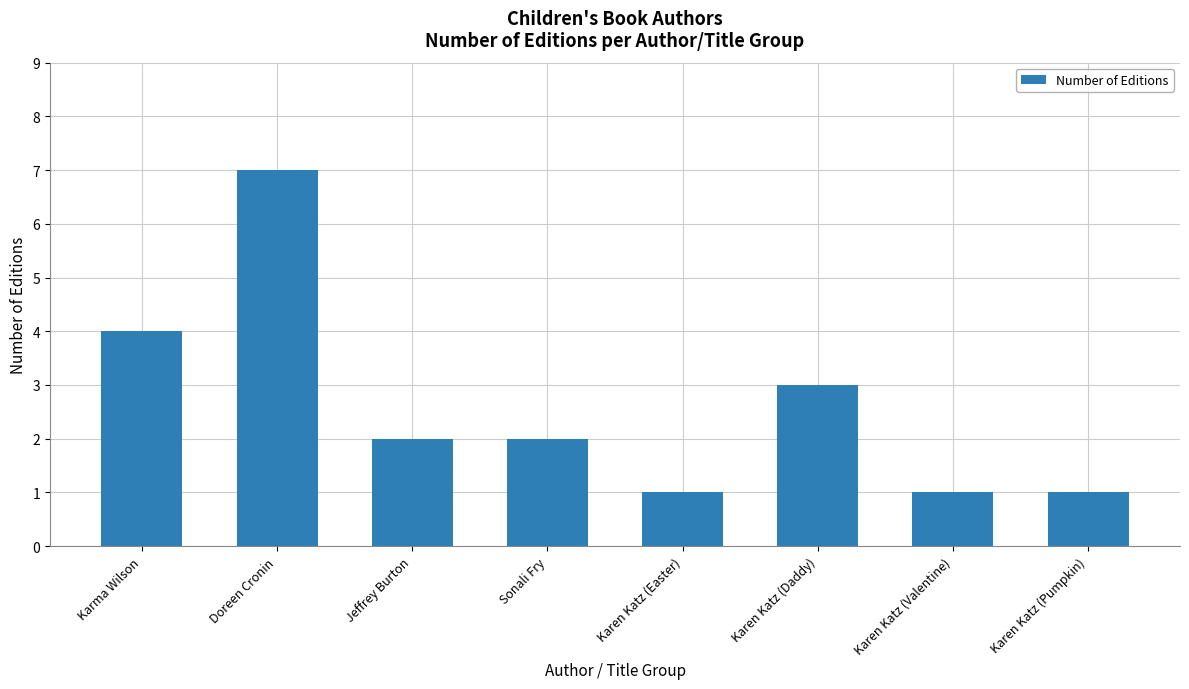

Which label corresponds to the largest value in the chart?

Doreen Cronin